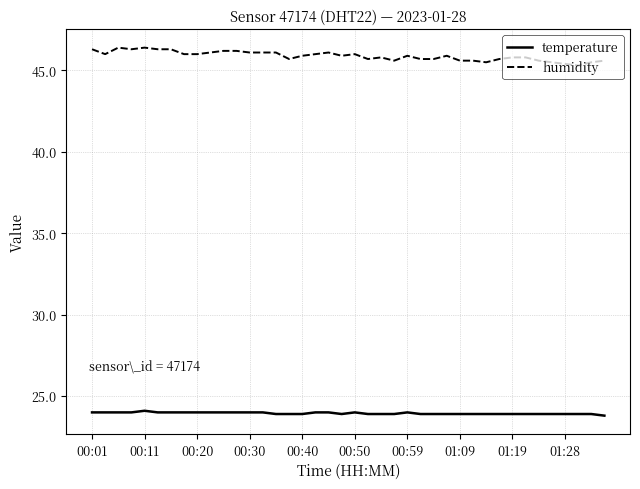

What is the minimum value for humidity?

45.3